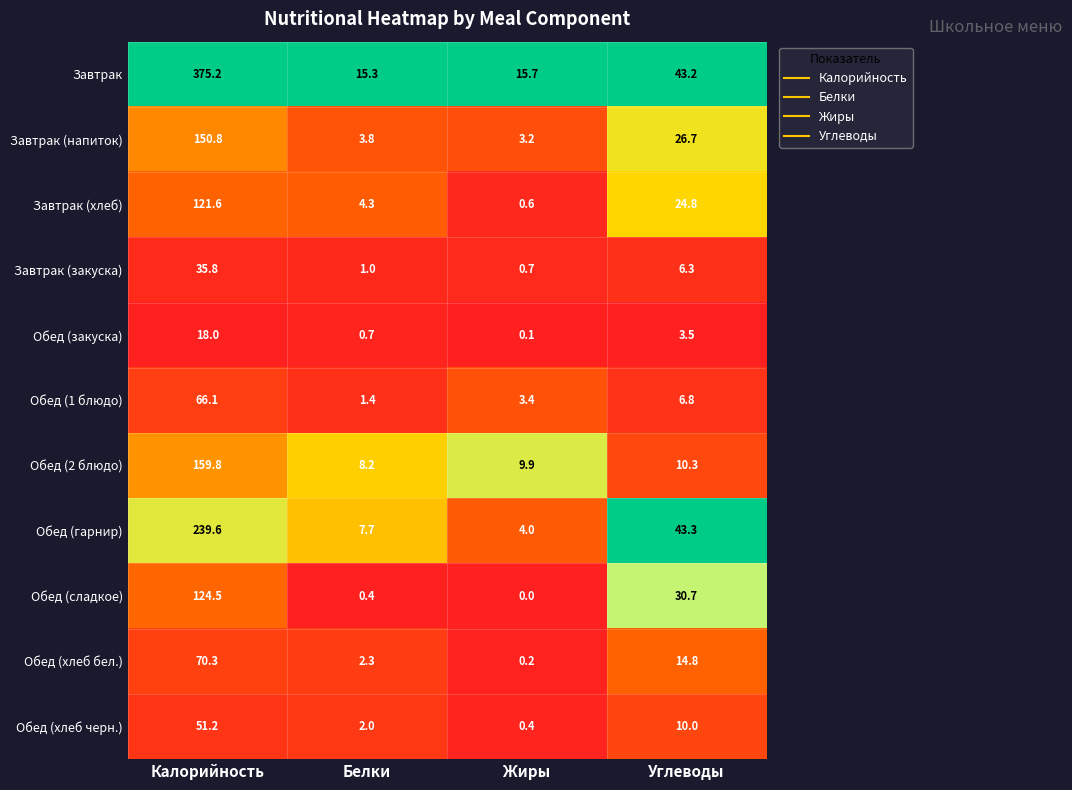

What is the difference between the maximum and minimum values in the Обед (хлеб бел.) series?

70.1